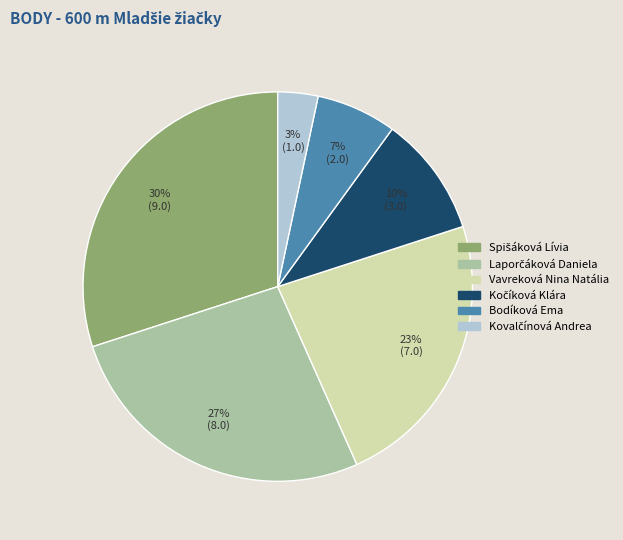

How many segments does this pie chart have?

6